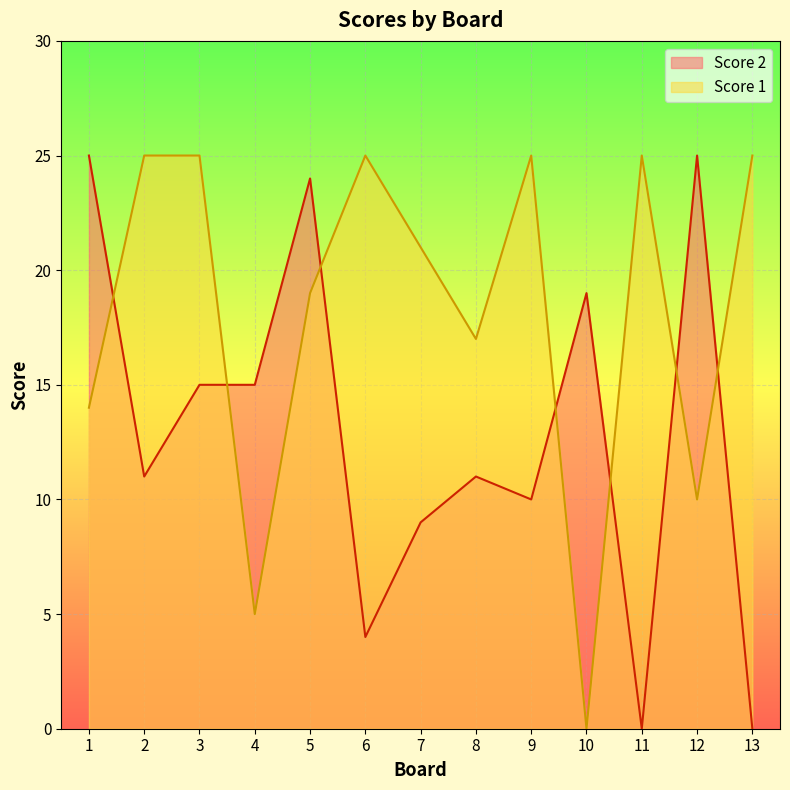

Where is the first local minimum for Score 1?

4